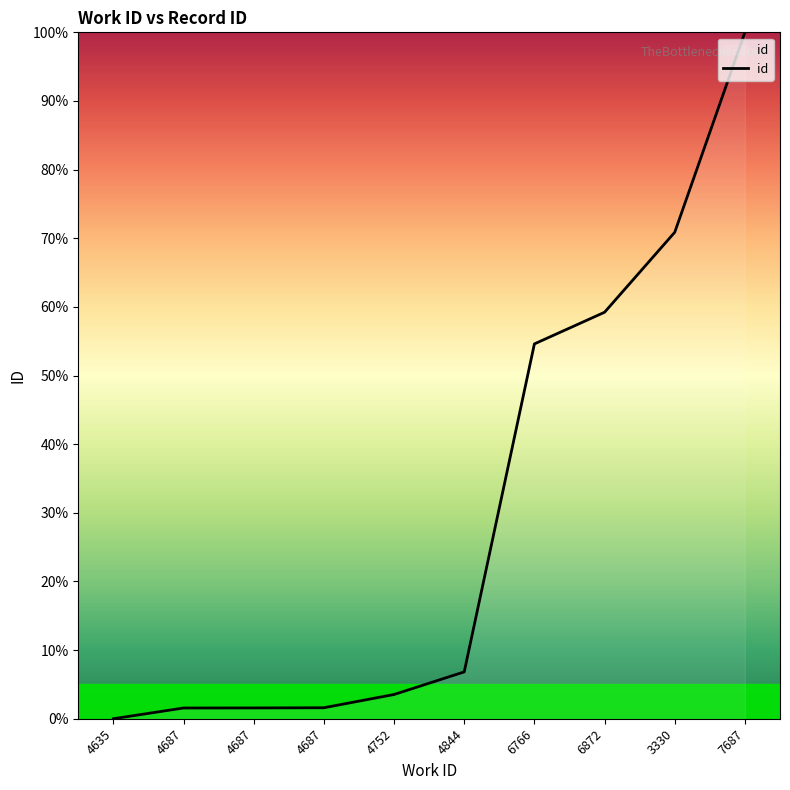

What is the label of the 2nd point from the right?

3330